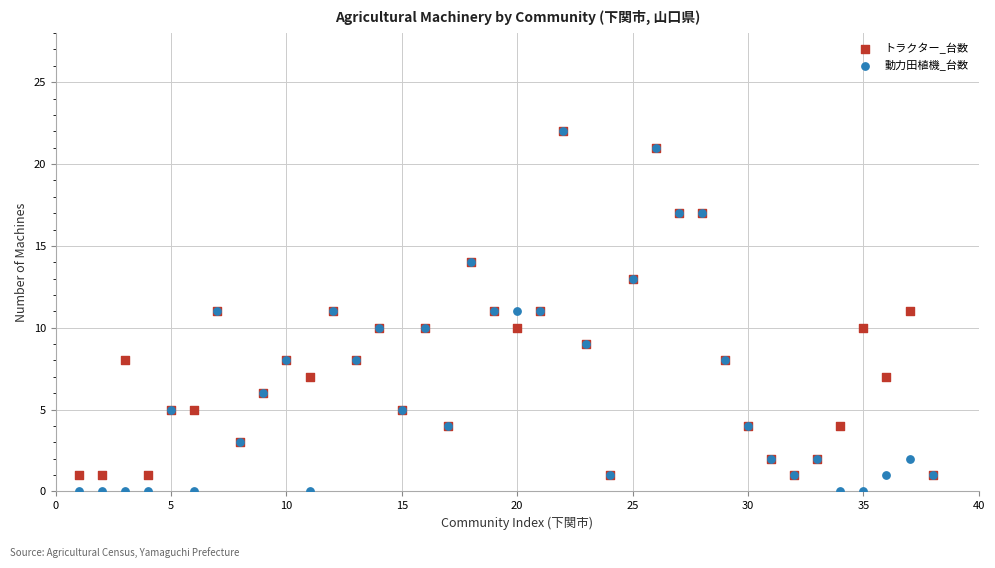

What are all the series names shown in the legend?

トラクター_台数, 動力田植機_台数